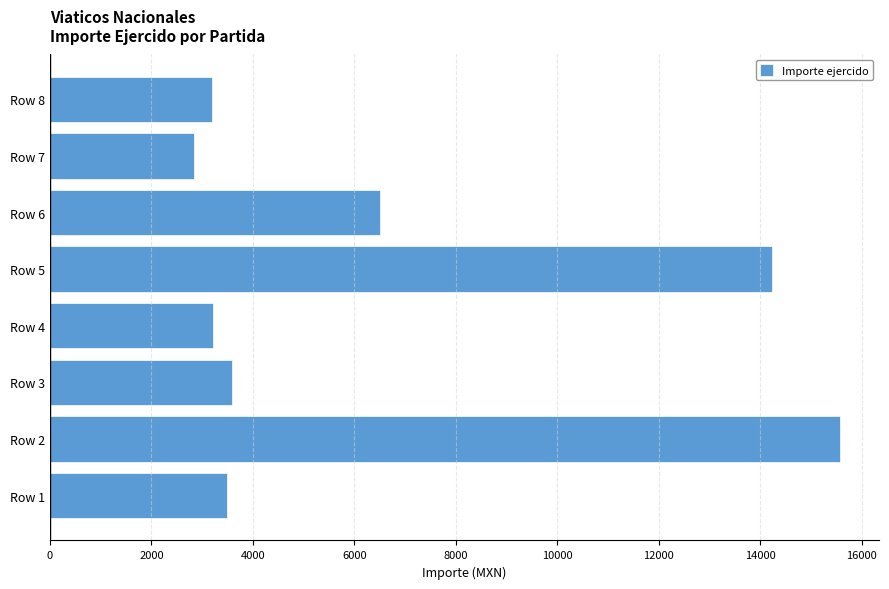

The value at Row 4 is 3216.0. True or false?

True